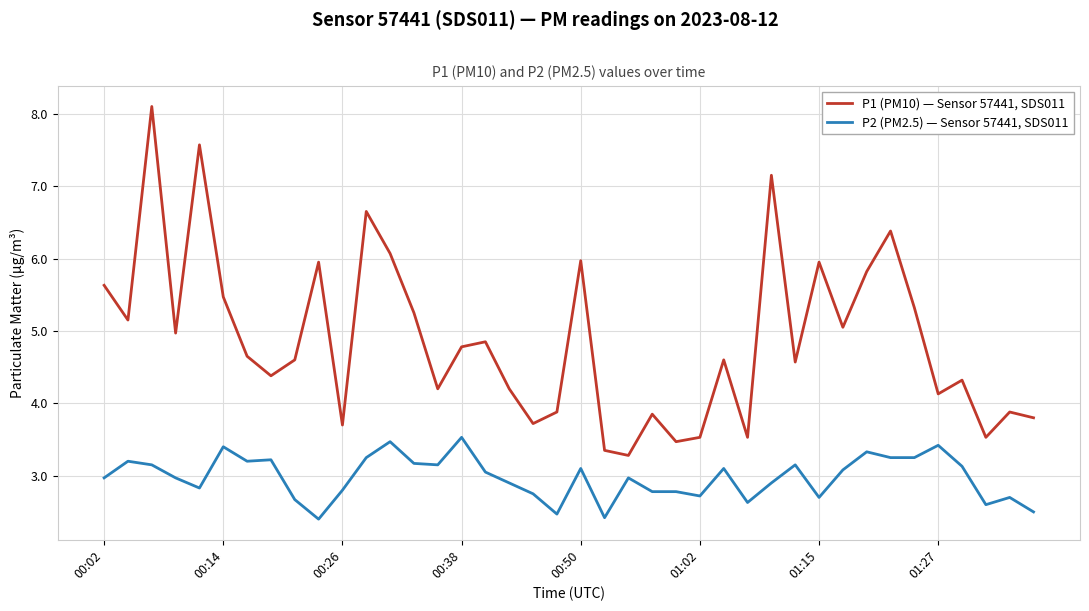

Rank the series by their average value, from lowest to highest.

P2 (PM2.5) — Sensor 57441, SDS011, P1 (PM10) — Sensor 57441, SDS011